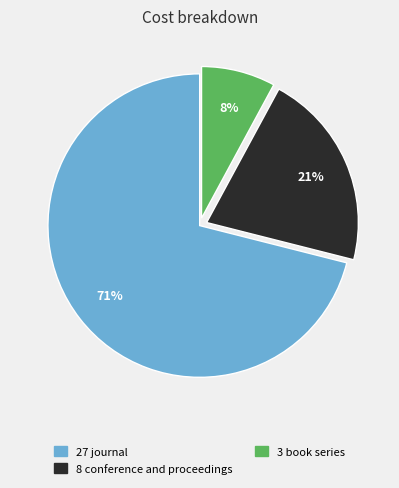

To the nearest percent, what is the difference between the largest and smallest slice percentages?

63%